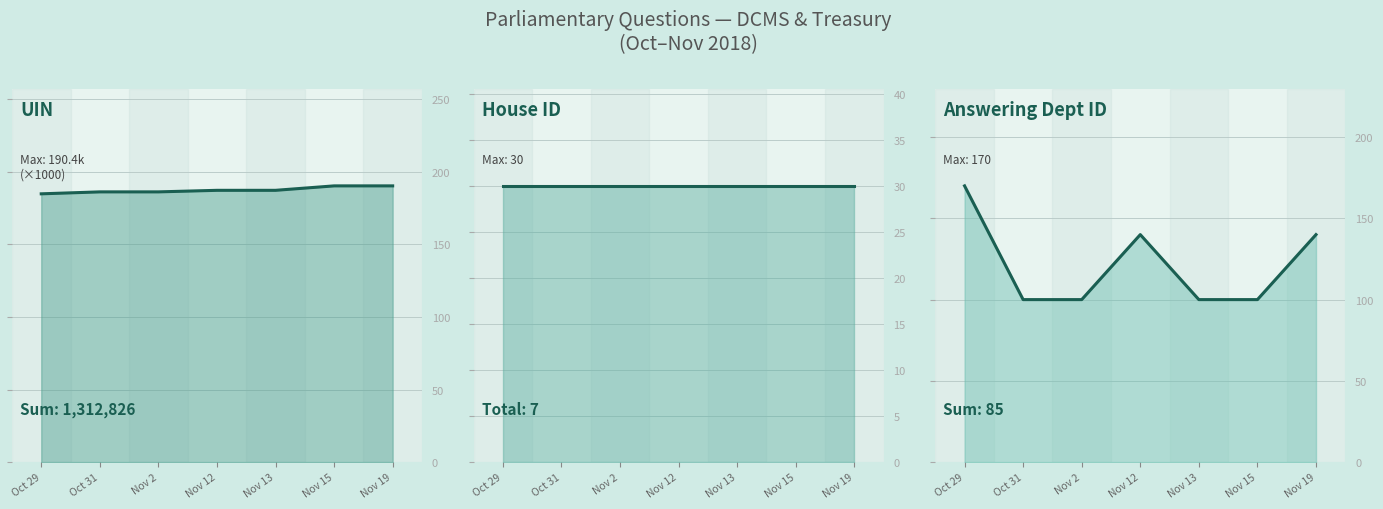

Is the value of House ID at Nov 15 greater than the value of UIN at Nov 12?

No